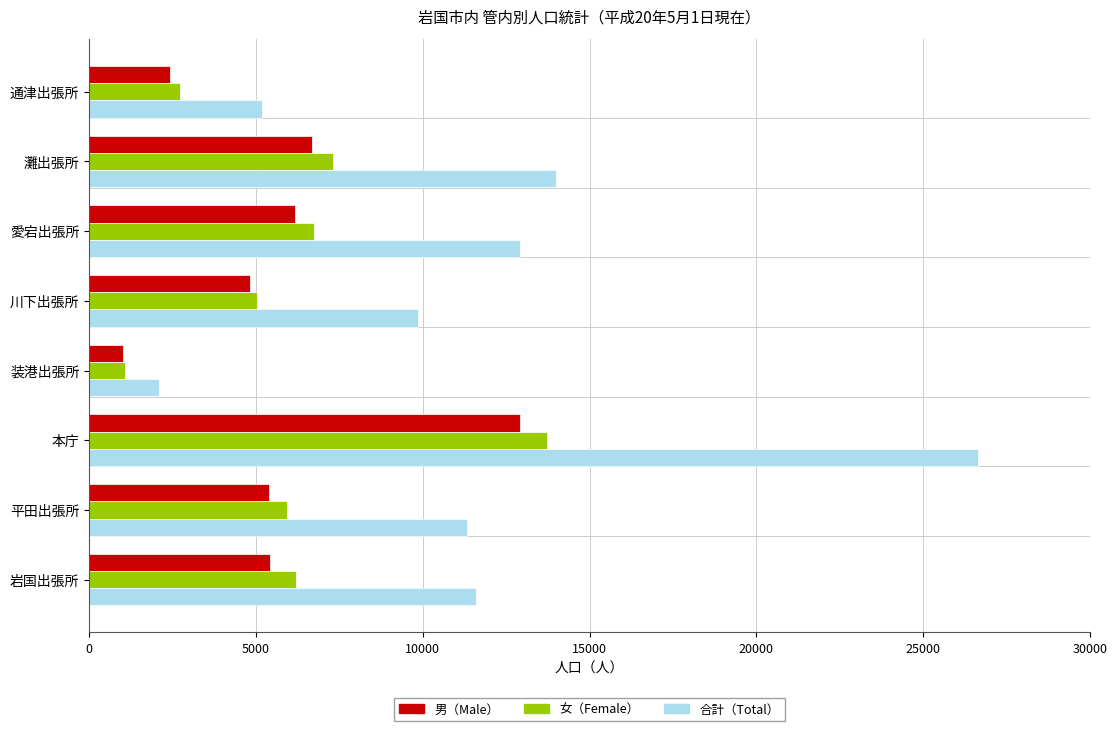

Where is 合計（Total） nearest to the value 14360?

灘出張所